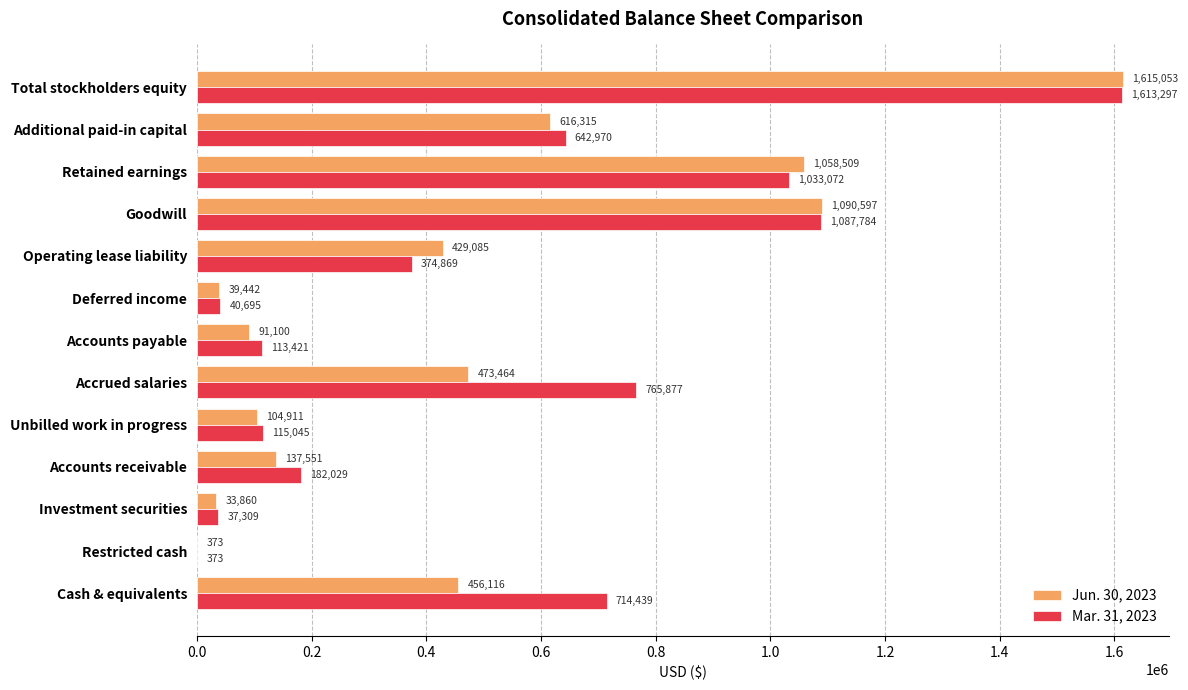

At which label is Mar. 31, 2023 closest to 806835?

Accrued salaries